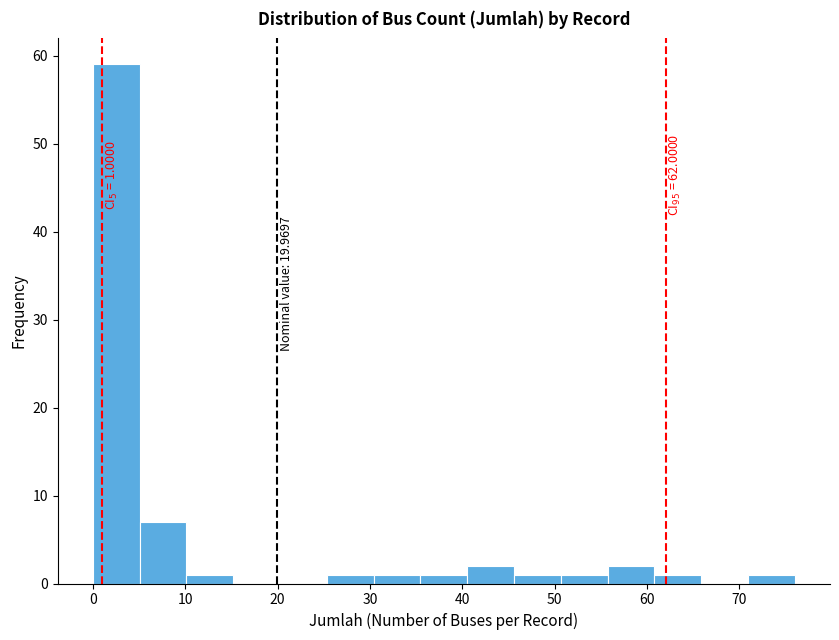

Over which range of the x-axis is the bar tallest?

0 to 5